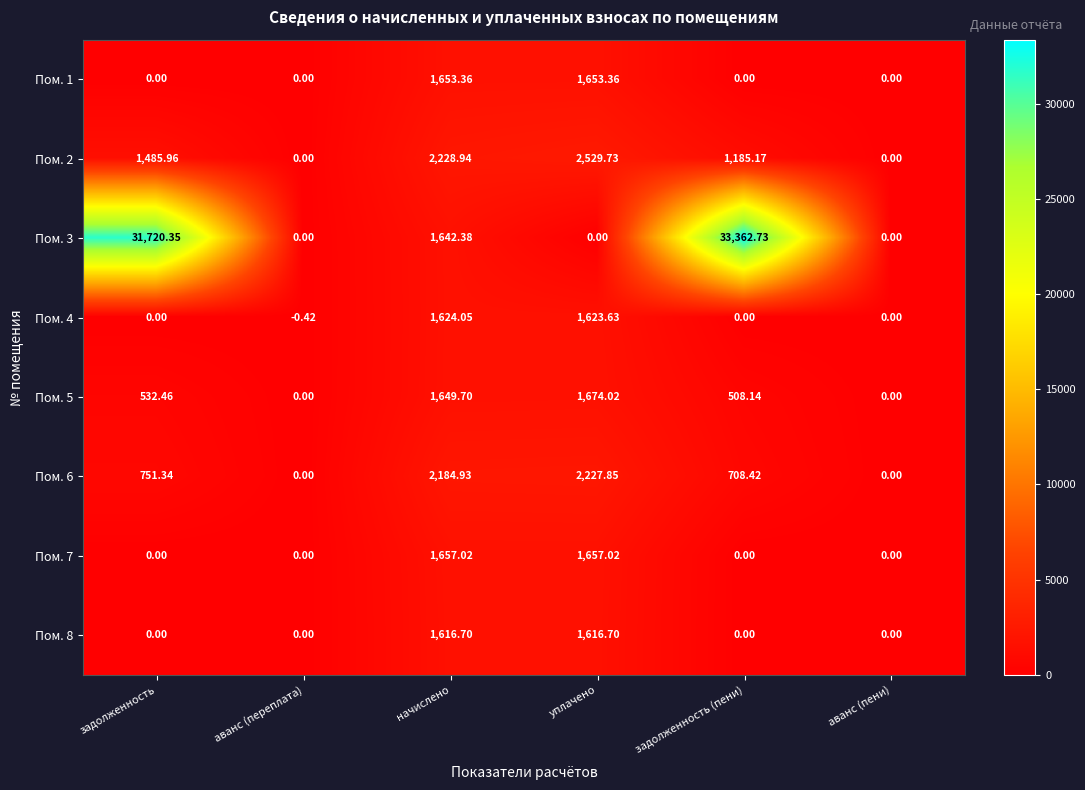

At which label is Пом. 5 closest to 837?

задолженность